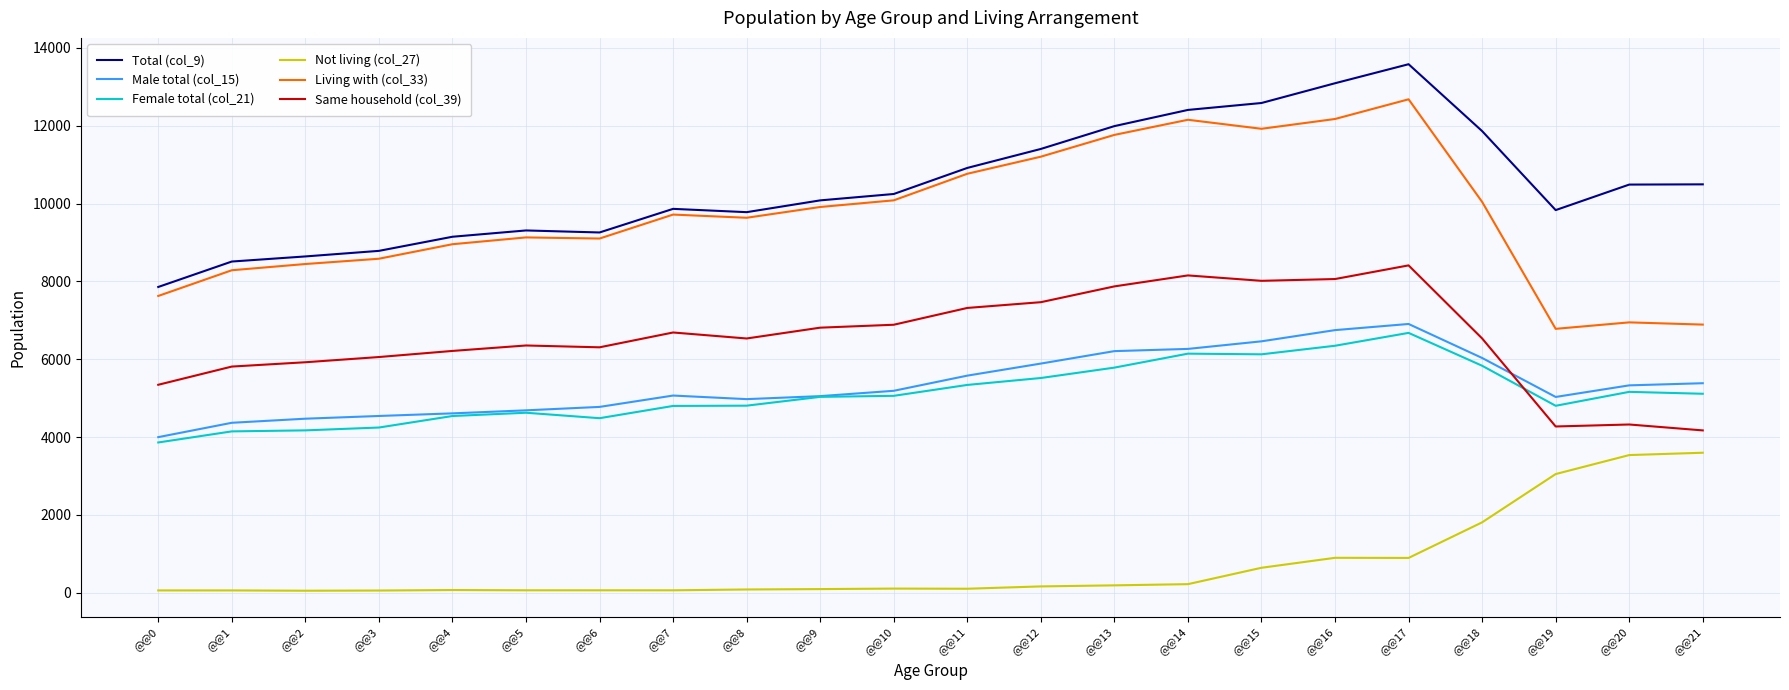

Which series has the largest total across all categories?

Total (col_9)